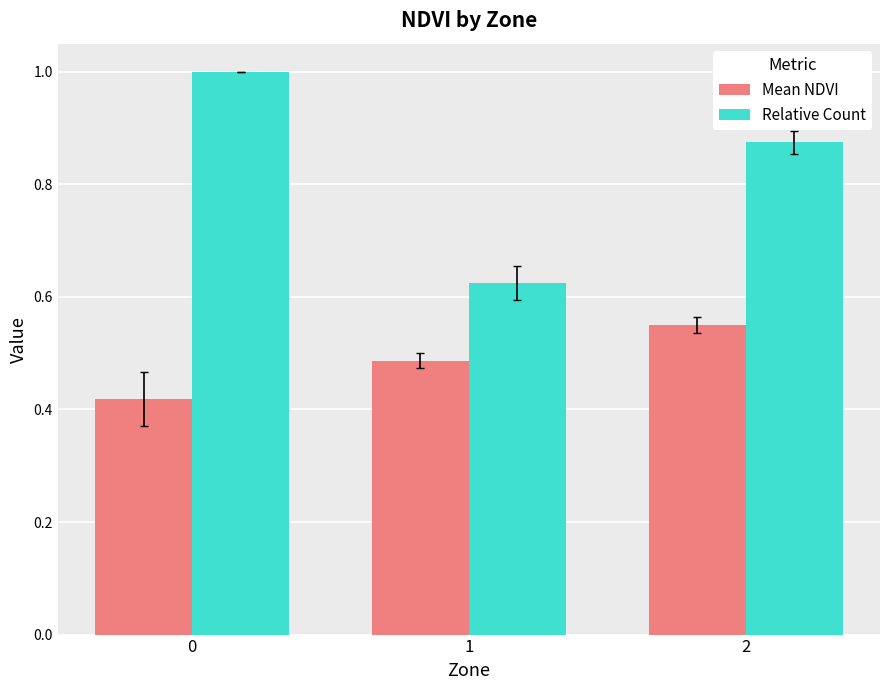

What is the sum of all Relative Count values?

2.5